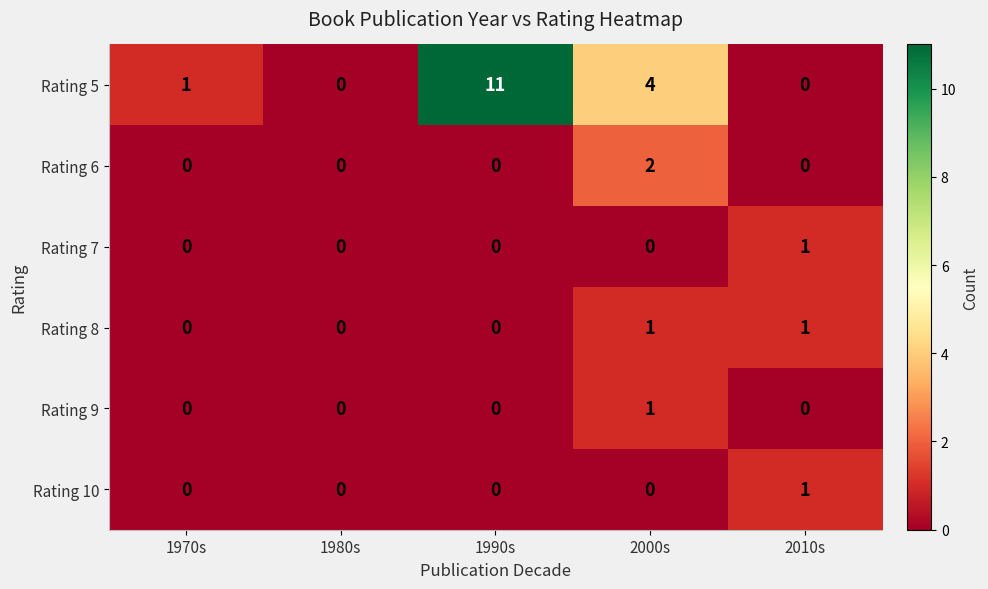

How many categories are shown in the chart?

5